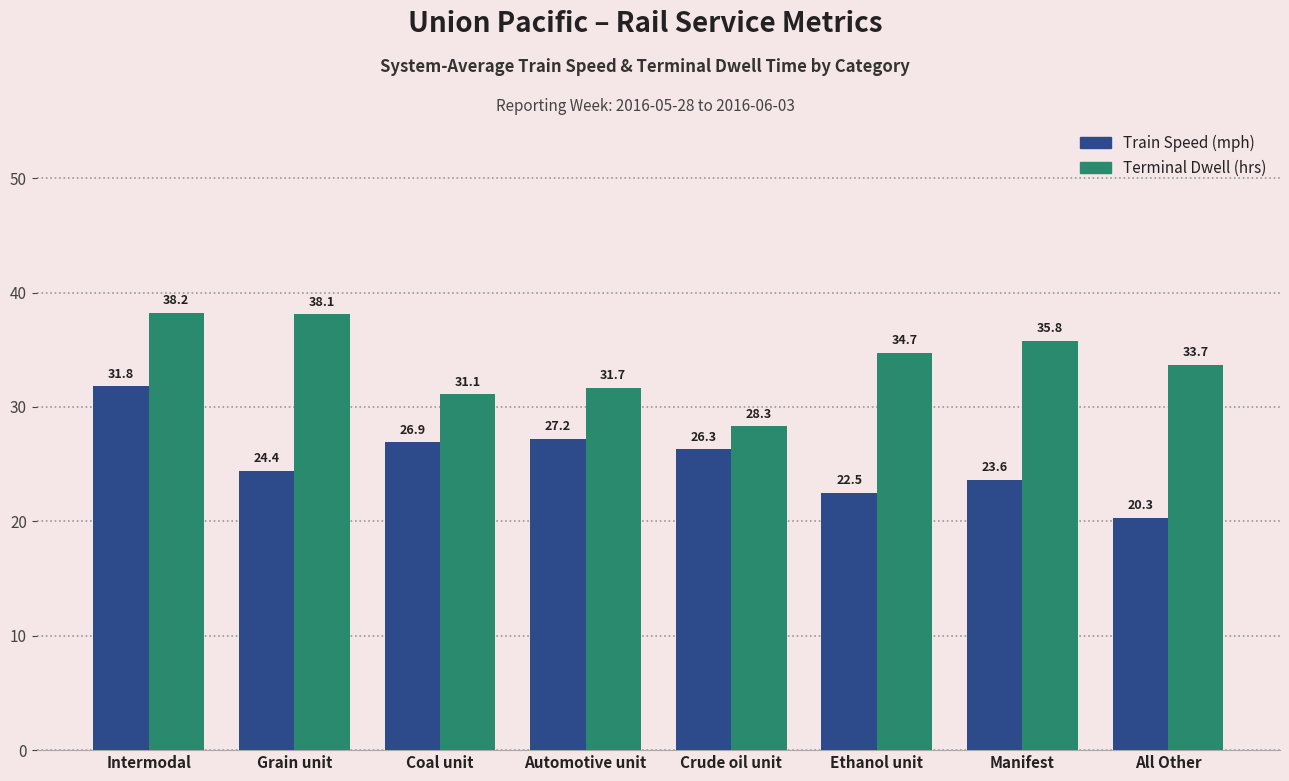

Reading left to right, transcribe all the data shown in this chart.

Train Speed (mph): Intermodal=31.8	Grain unit=24.4	Coal unit=26.9	Automotive unit=27.2	Crude oil unit=26.3	Ethanol unit=22.5	Manifest=23.6	All Other=20.3
Terminal Dwell (hrs): Intermodal=38.2	Grain unit=38.1	Coal unit=31.1	Automotive unit=31.7	Crude oil unit=28.3	Ethanol unit=34.7	Manifest=35.8	All Other=33.7